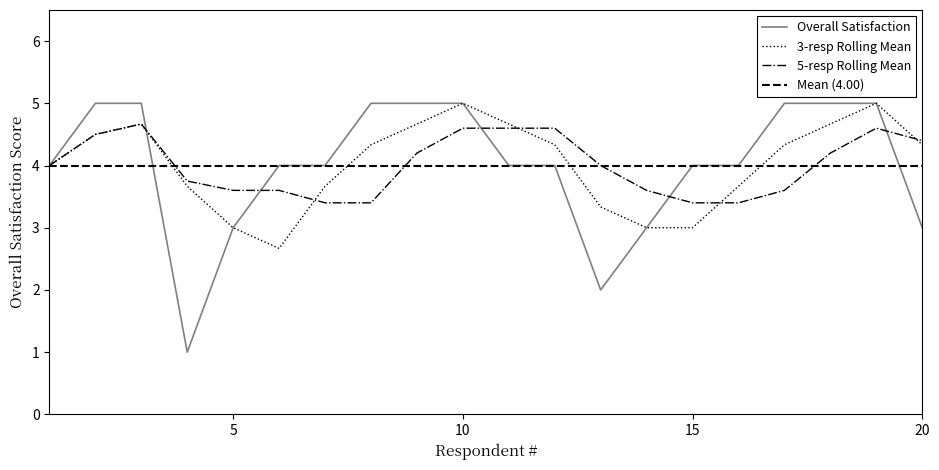

Reading right to left, list all the values displayed in this chart.

20=3	19=5	18=5	17=5	16=4	15=4	14=3	13=2	12=4	11=4	10=5	9=5	8=5	7=4	6=4	5=3	4=1	3=5	2=5	1=4